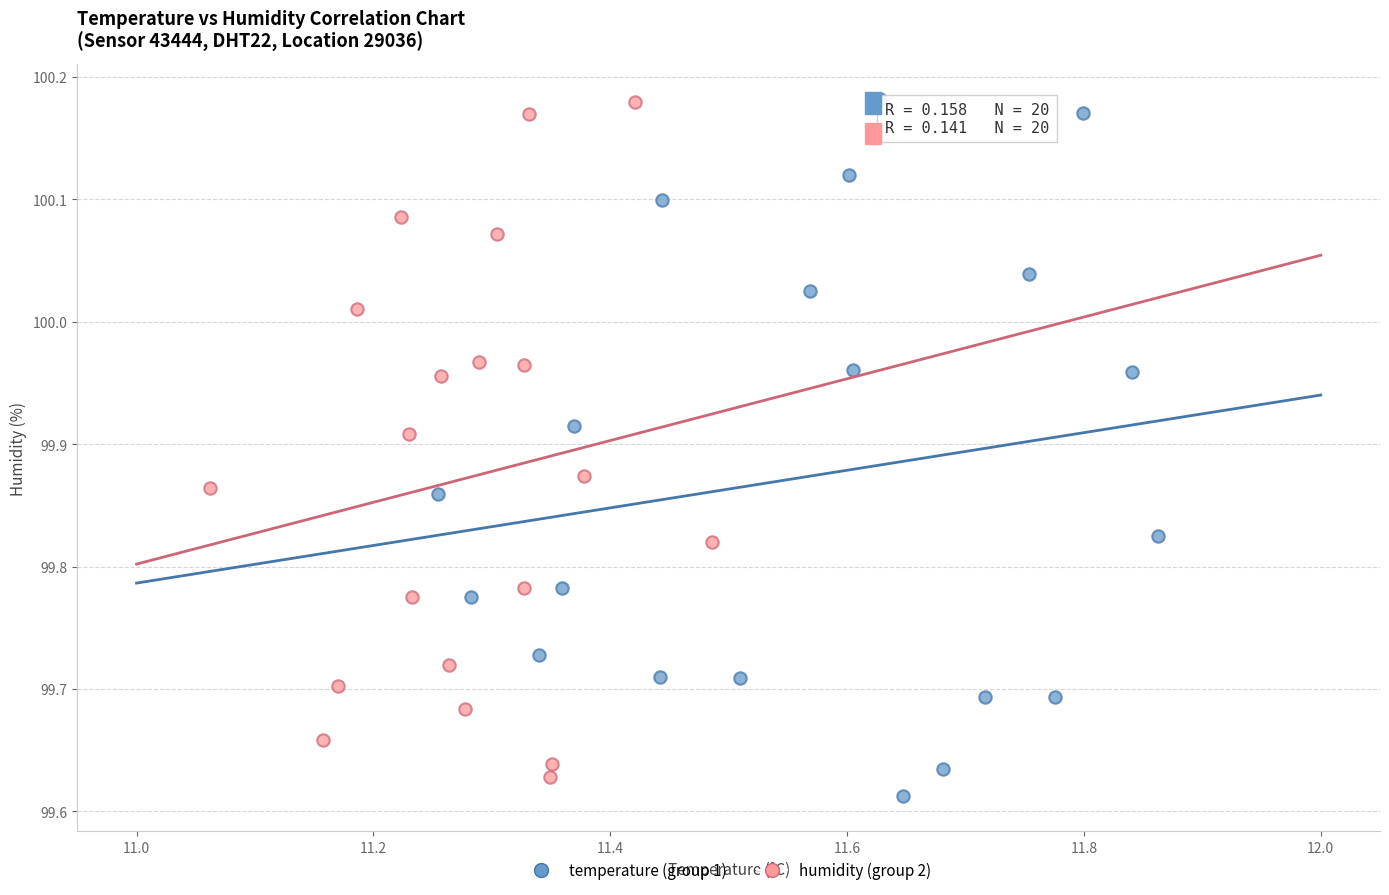

What are all the series names shown in the legend?

temperature (group 1), humidity (group 2)